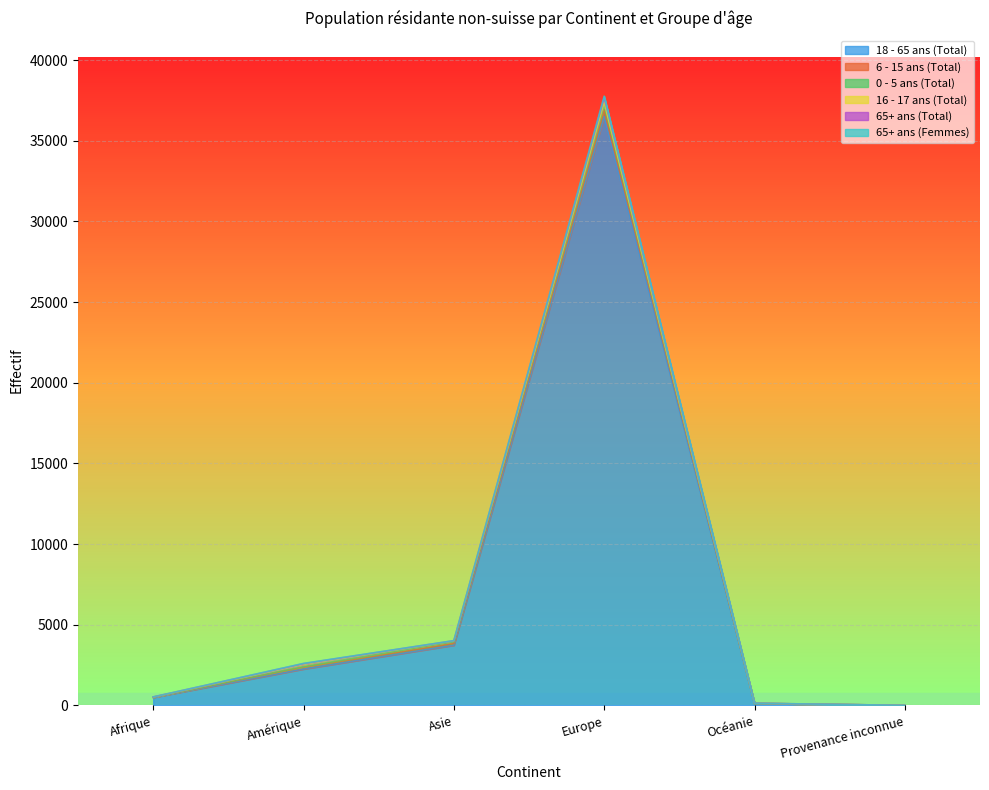

What is the spread (max minus min) of values at Amérique?

347